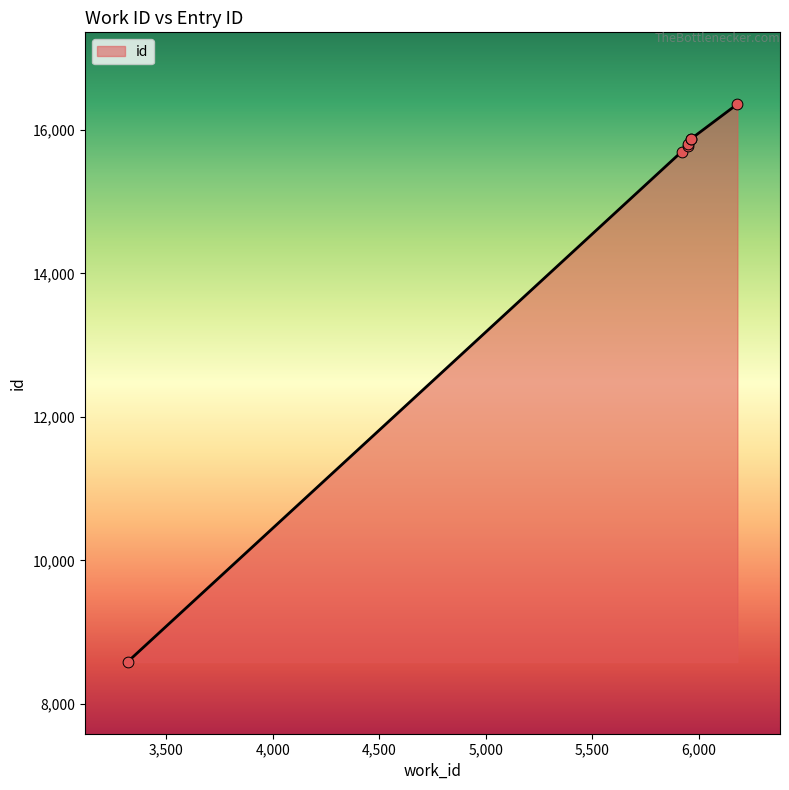

What is the change in value from 3319 to 5965?

+7280